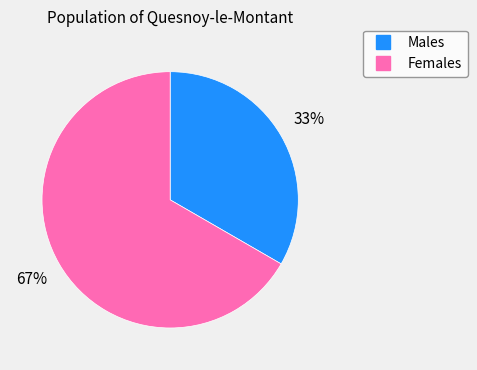

To the nearest percent, what is the average slice percentage?

50%